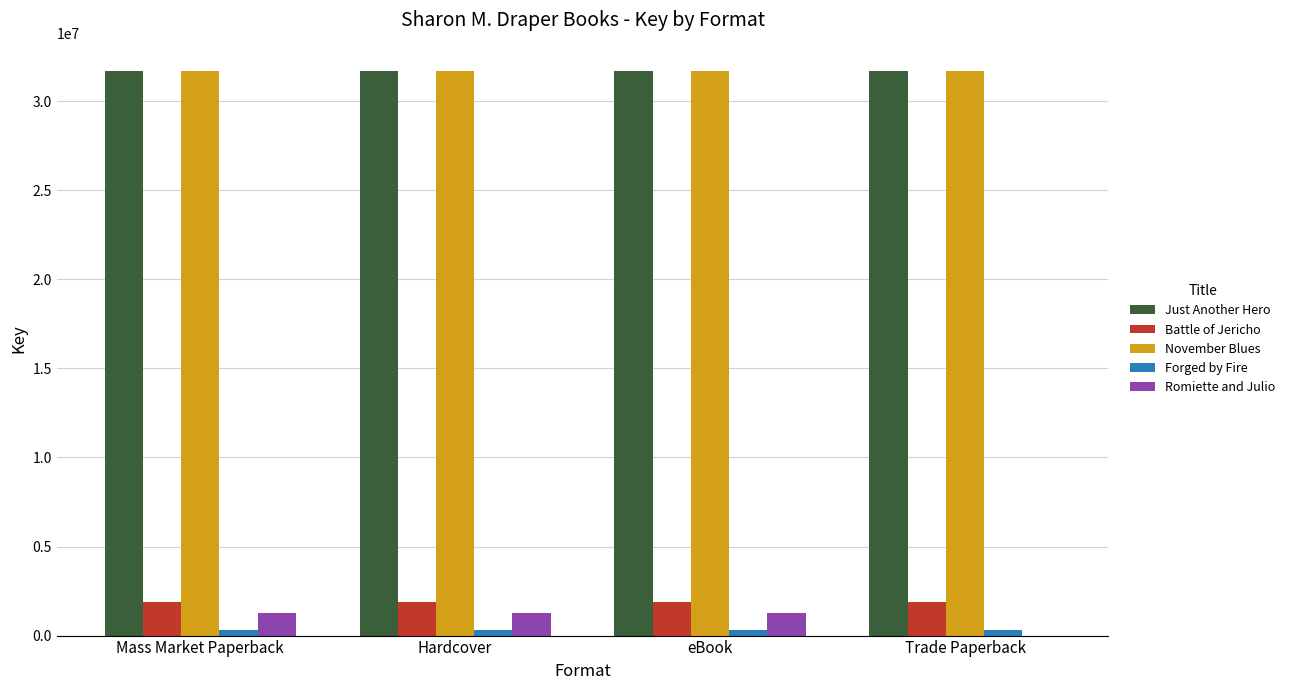

Reading left to right, extract all data points from this chart.

Just Another Hero: 31704092	31704092	31704092	31704092
Battle of Jericho: 1908095	1908095	1908095	1908095
November Blues: 31703481	31703481	31703481	31703481
Forged by Fire: 336523	336523	336523	336523
Romiette and Julio: 1248437	1248437	1248437	0